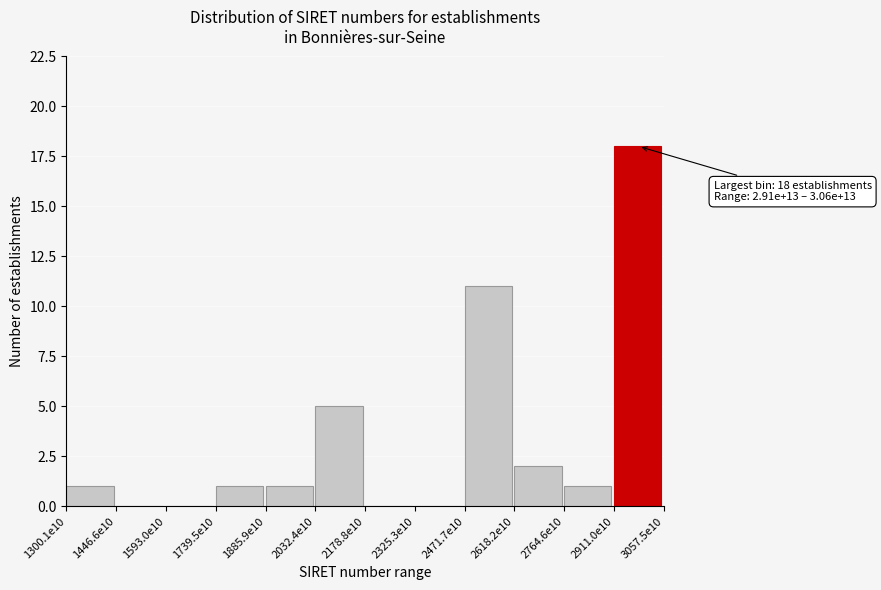

Reading left to right, transcribe all the data shown in this chart.

1300.1e10=1	1446.6e10=0	1593.0e10=0	1739.5e10=1	1885.9e10=1	2032.4e10=5	2178.8e10=0	2325.3e10=0	2471.7e10=11	2618.2e10=2	2764.6e10=1	2911.0e10=18